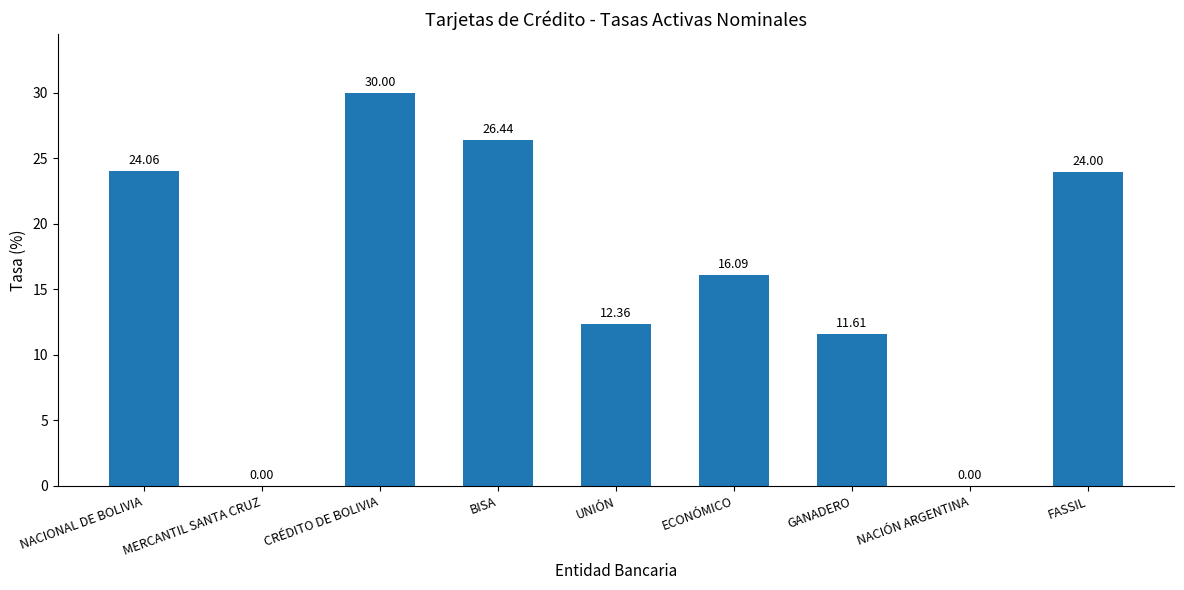

Where is the data nearest to the value 15?

ECONÓMICO